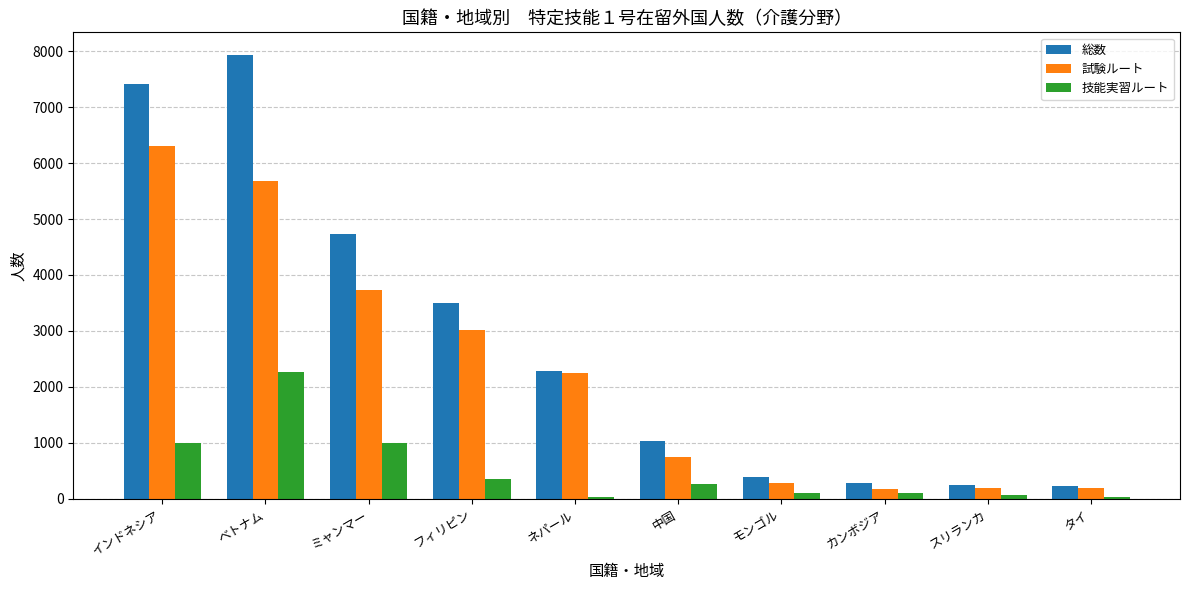

The 技能実習ルート series shows 2259 at ベトナム. True or false?

True